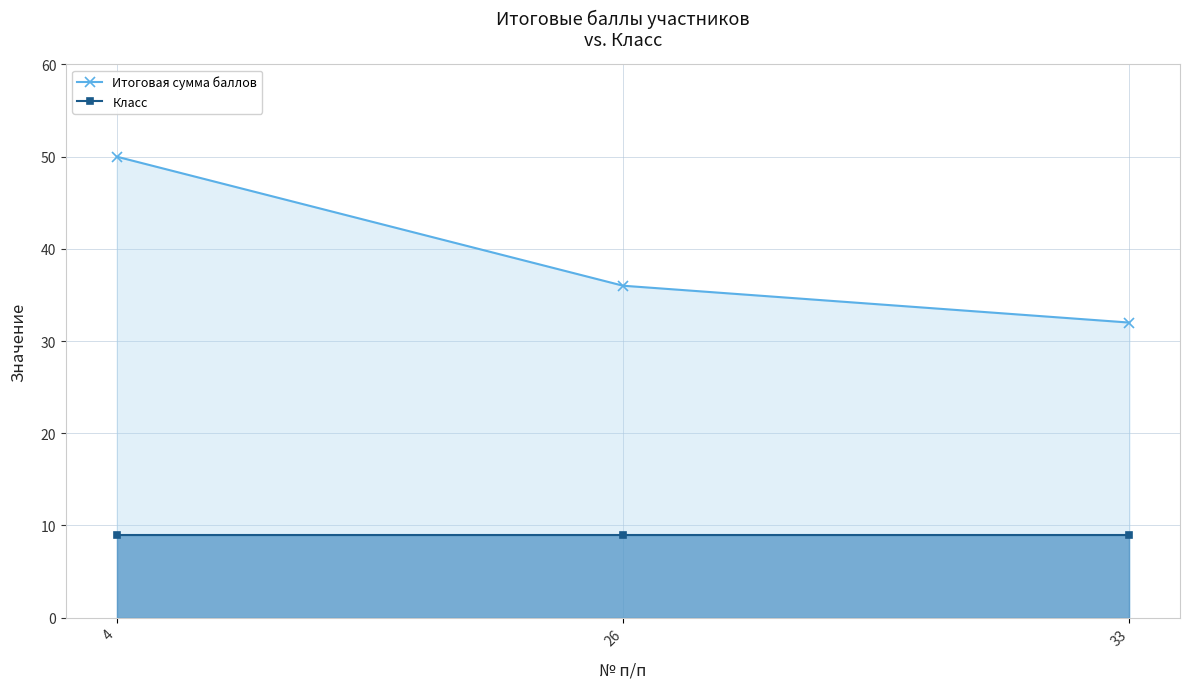

Between 26 and 4, which is larger?

4